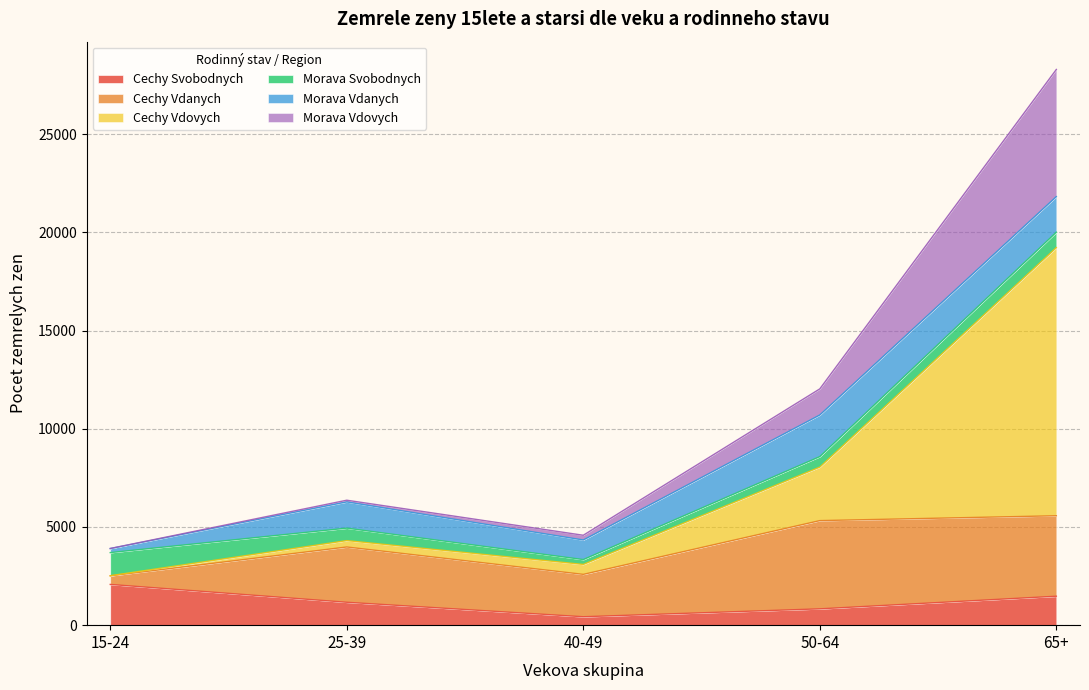

At which category does the chart reach its peak across all series?

65+